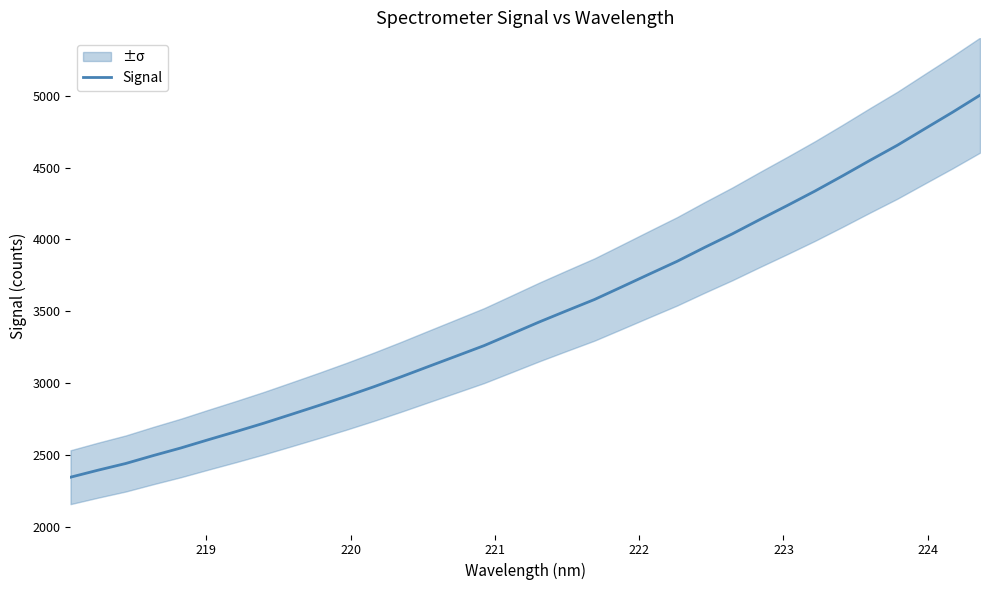

What is the difference between the second highest and second lowest values?

2492.1